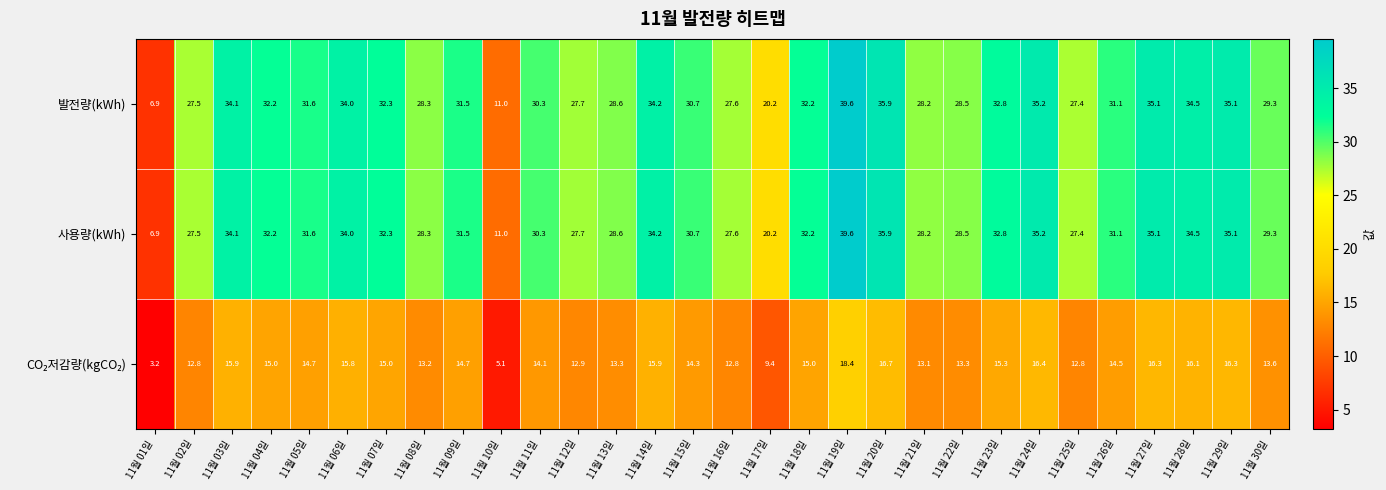

What is the total value across all series at 11월 23일?

80.9